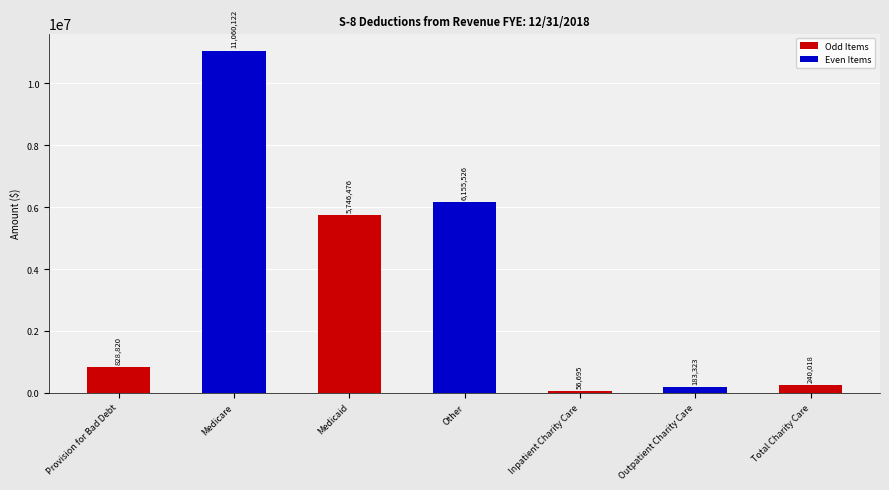

Reading left to right, extract all data points from this chart.

Provision for Bad Debt=828820	Medicare=11060122	Medicaid=5746476	Other=6155526	Inpatient Charity Care=56695	Outpatient Charity Care=183323	Total Charity Care=240018